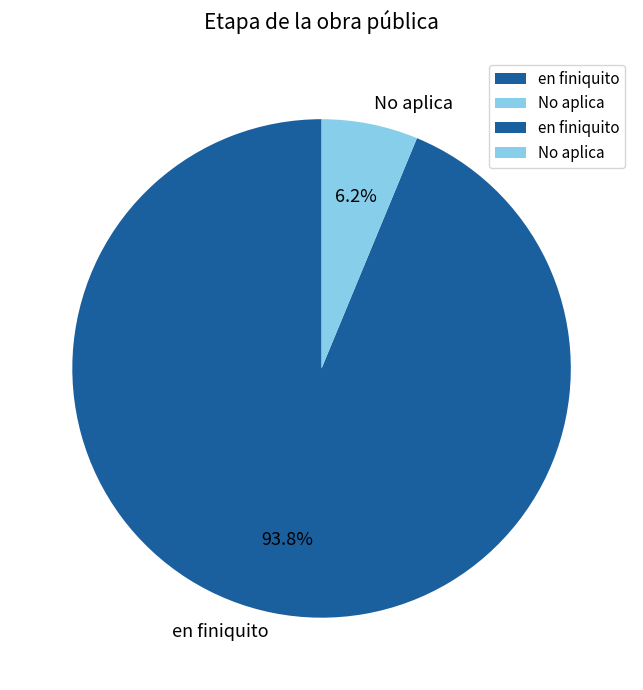

To the nearest percent, what percentage of the pie is No aplica?

6%